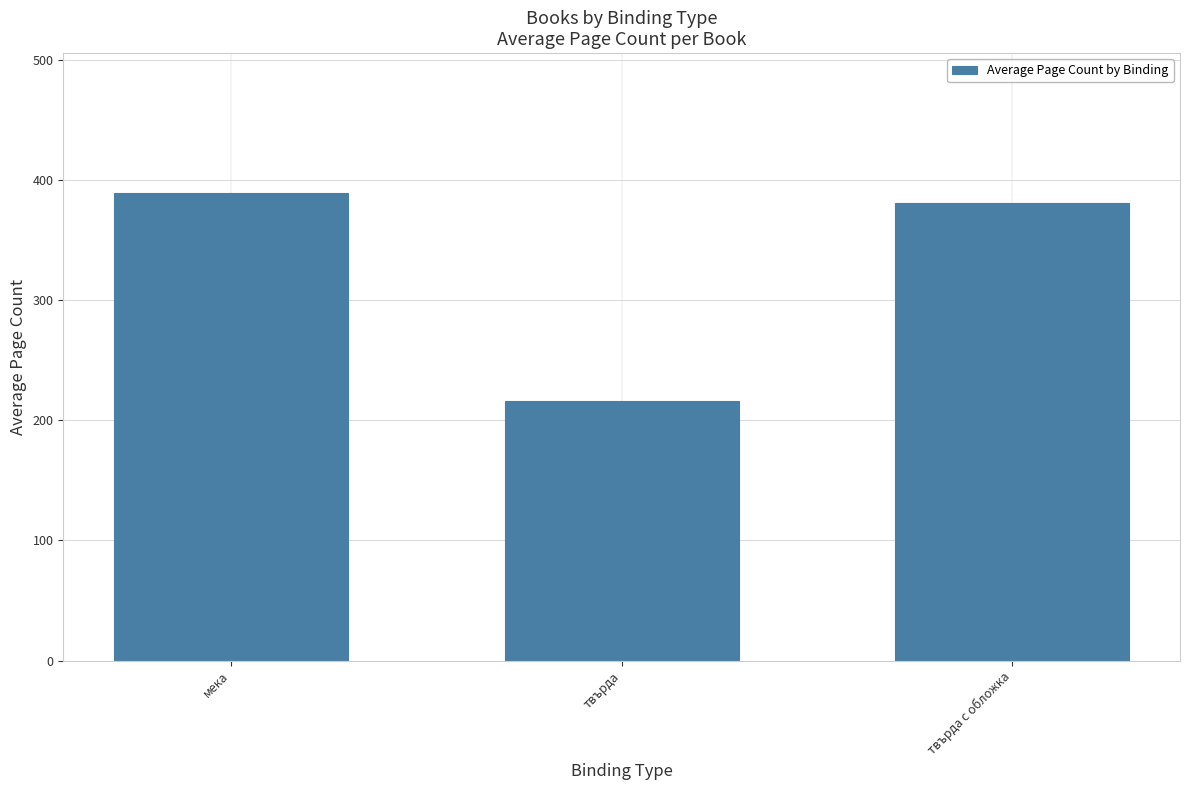

List the labels in order of value, largest first.

мека, твърда с обложка, твърда